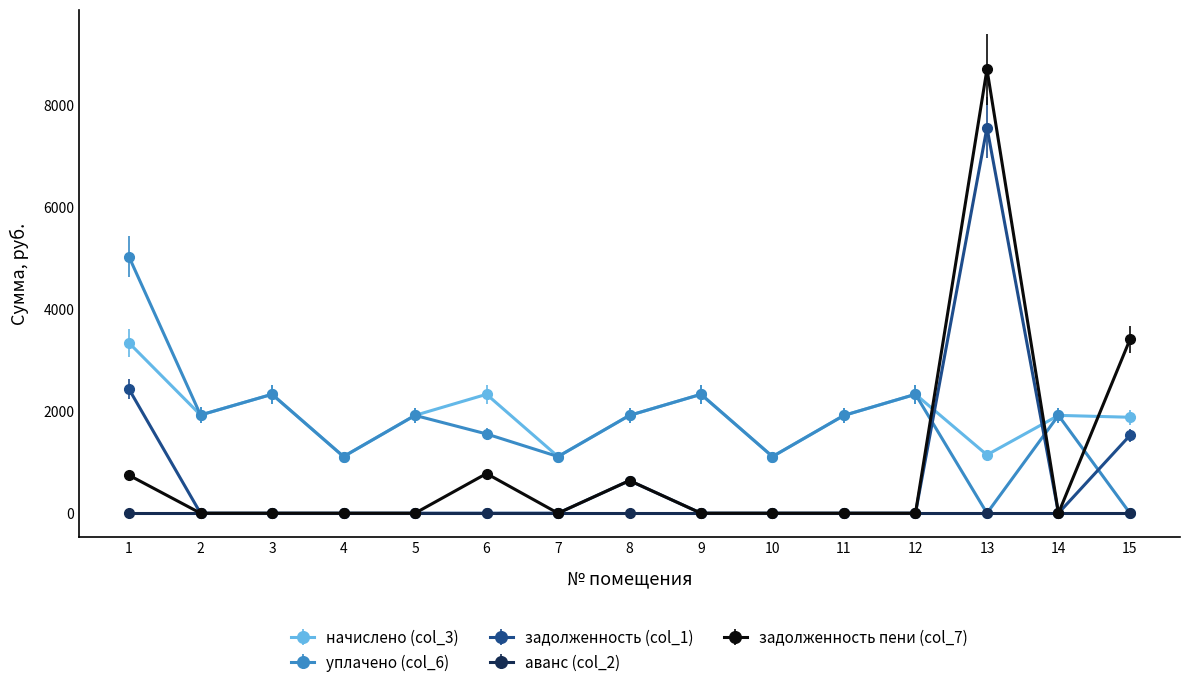

How many series are shown in this chart?

5